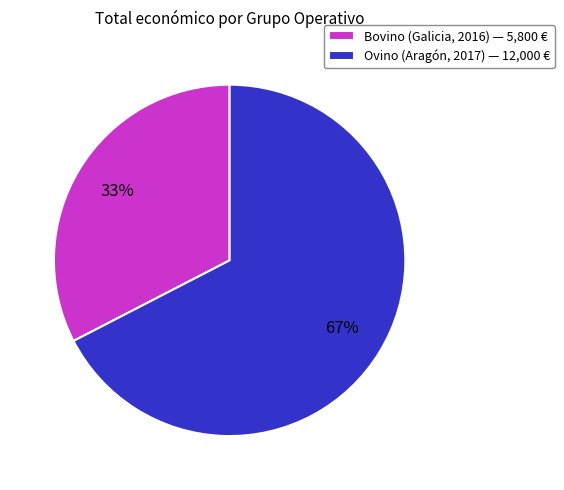

Does any single category account for the majority?

Yes